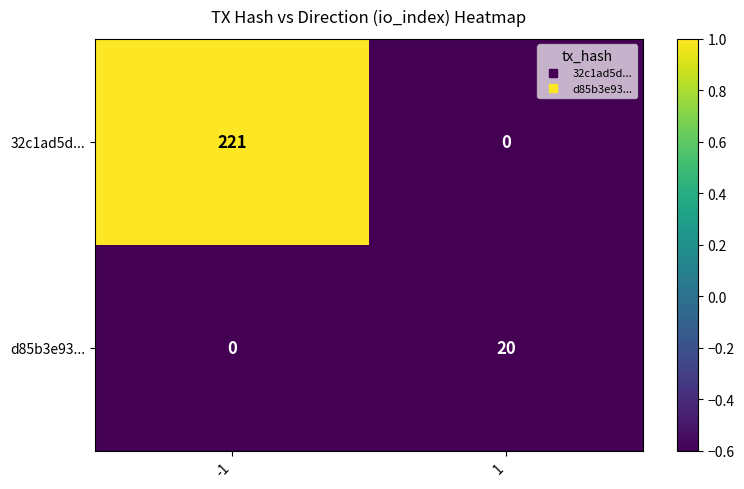

What is the maximum value shown in the chart?

221